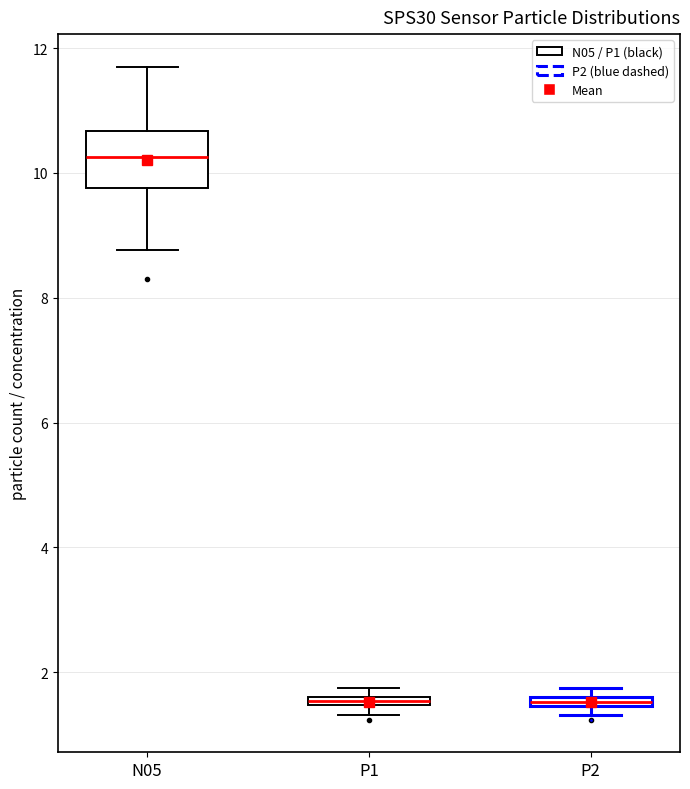

Comparing the boxes themselves (not the whiskers), which one is the tallest?

N05